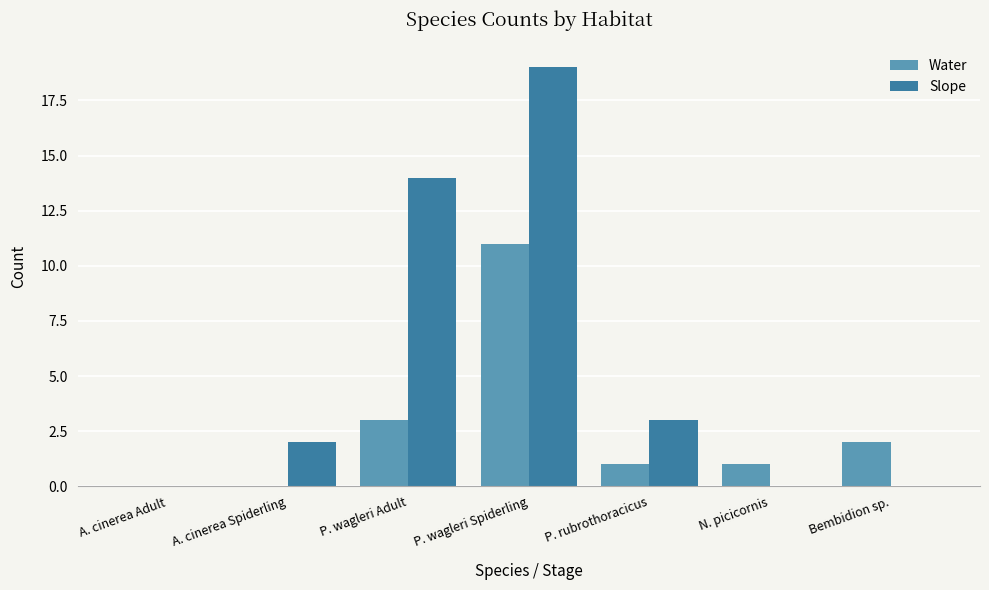

At which label is Slope closest to 9?

P. wagleri Adult